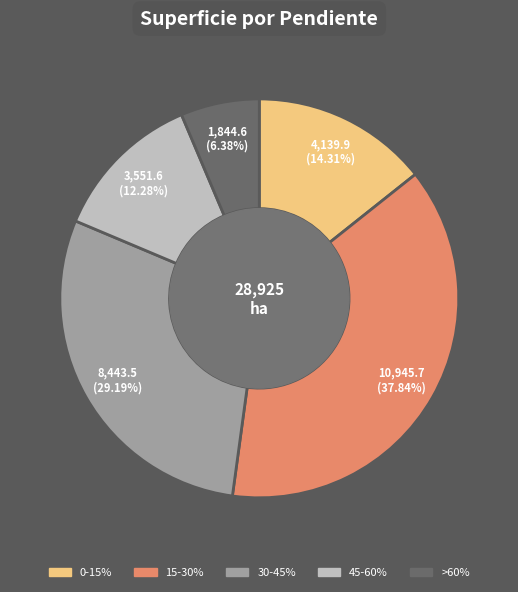

To the nearest percent, what percentage of the pie is 30-45%?

29%